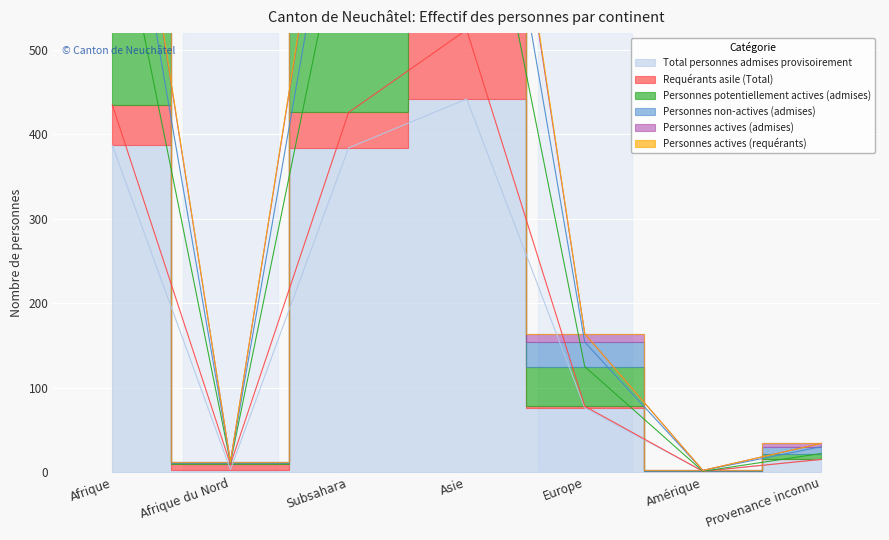

At which category is the sum across all series the highest?

Asie